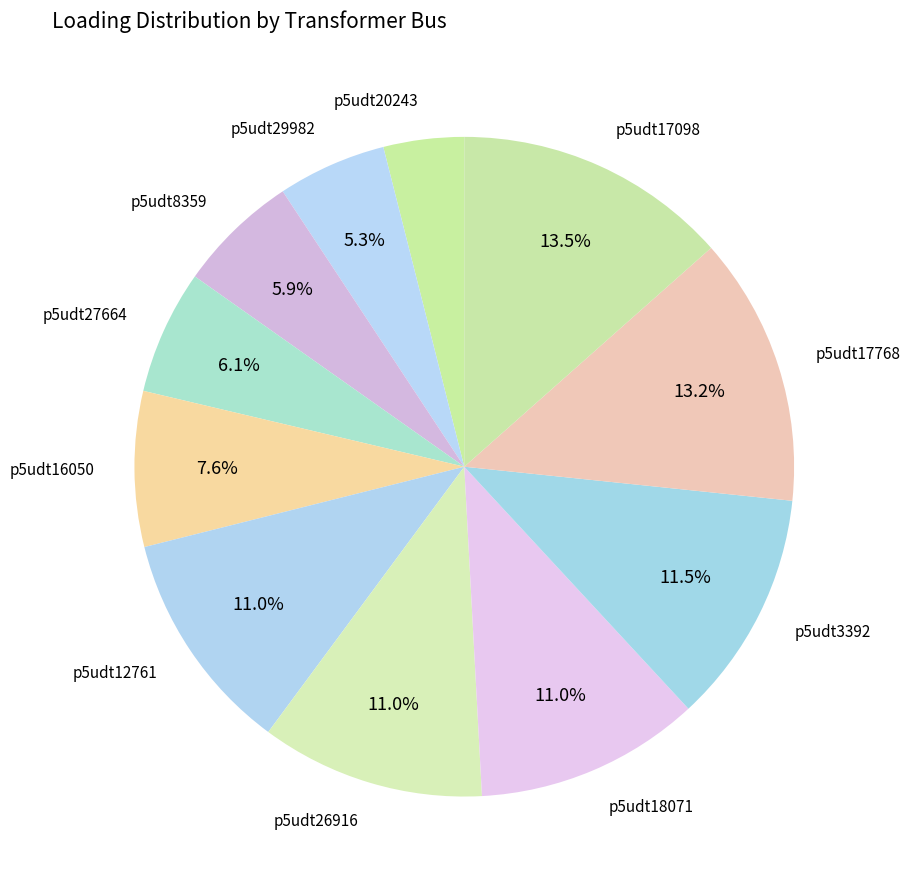

To the nearest percent, what is the average slice percentage?

9%